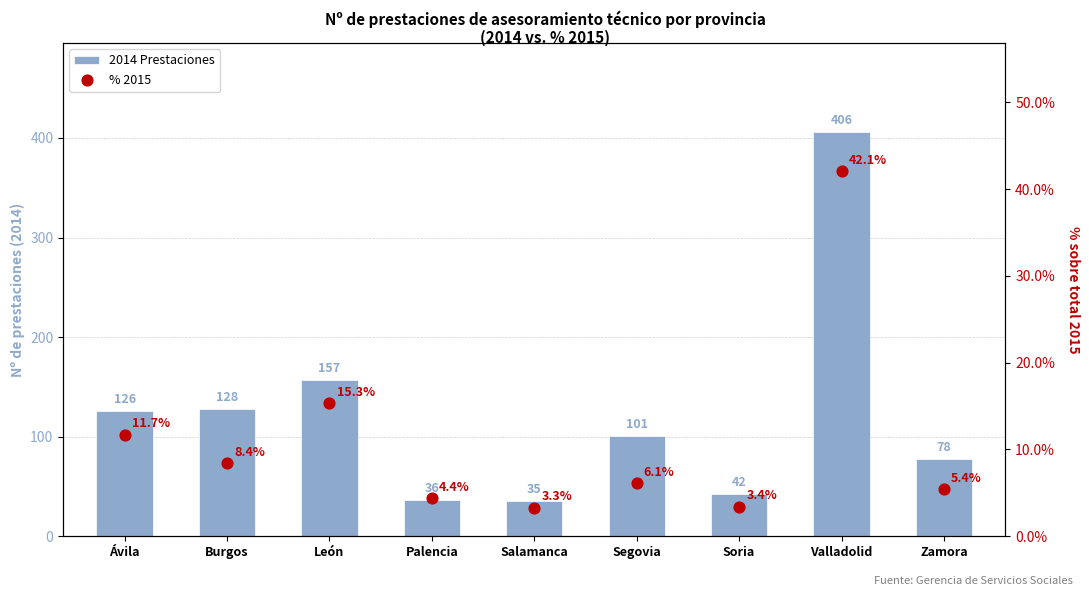

Which series reaches the maximum Y coordinate?

2014 Prestaciones